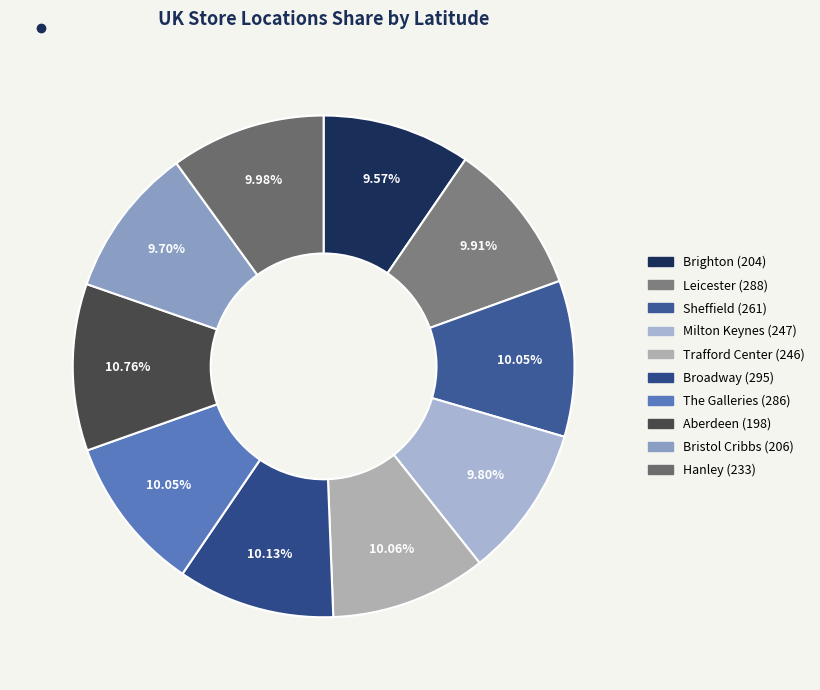

Is there any slice that represents more than half of the pie?

No